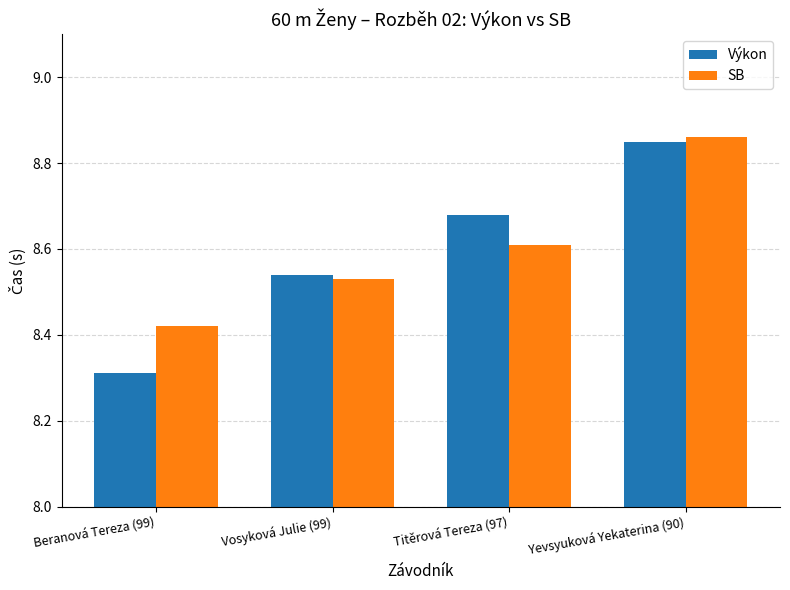

Which series changed the most between Beranová Tereza (99) and Titěrová Tereza (97)?

Výkon